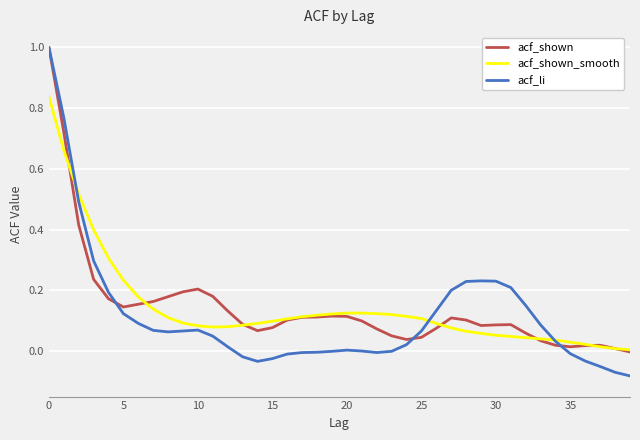

Which series has the widest spread of values?

acf_li